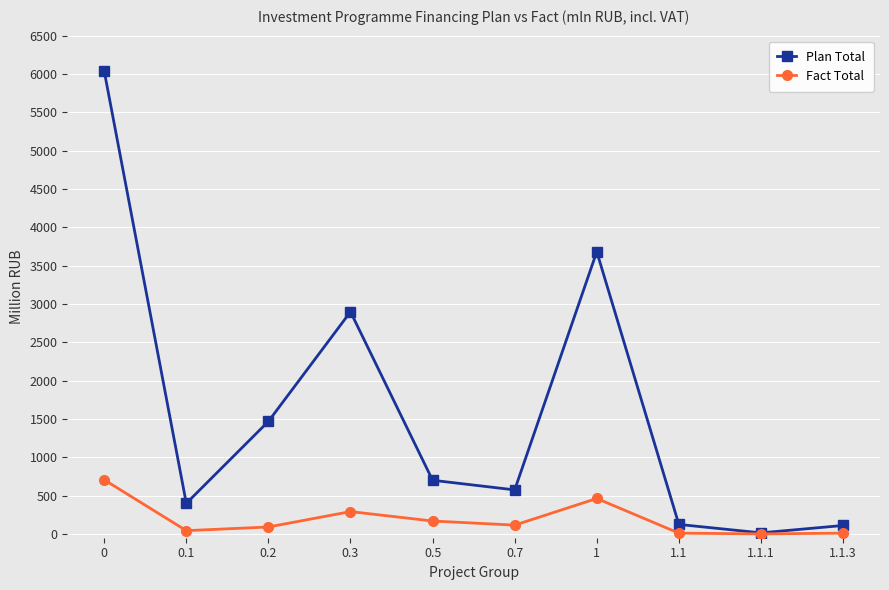

The value of Fact Total at 1 is 462.0. True or false?

True